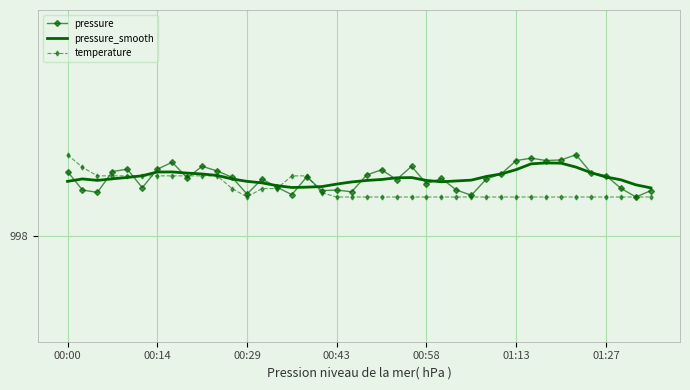

What is the maximum value for pressure_smooth?

998.3